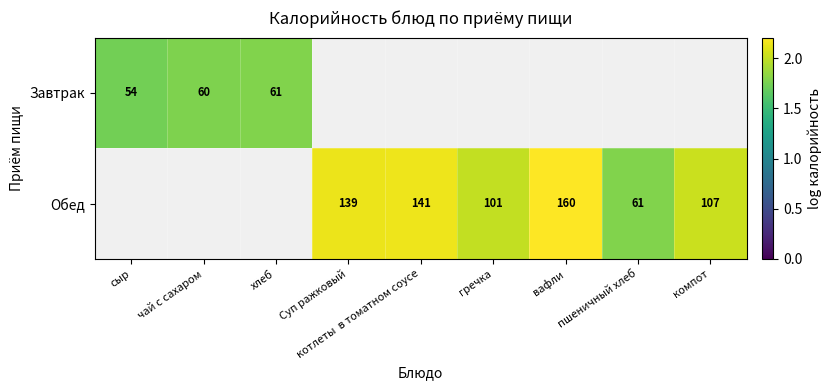

What is the minimum value shown in the chart?

1.7